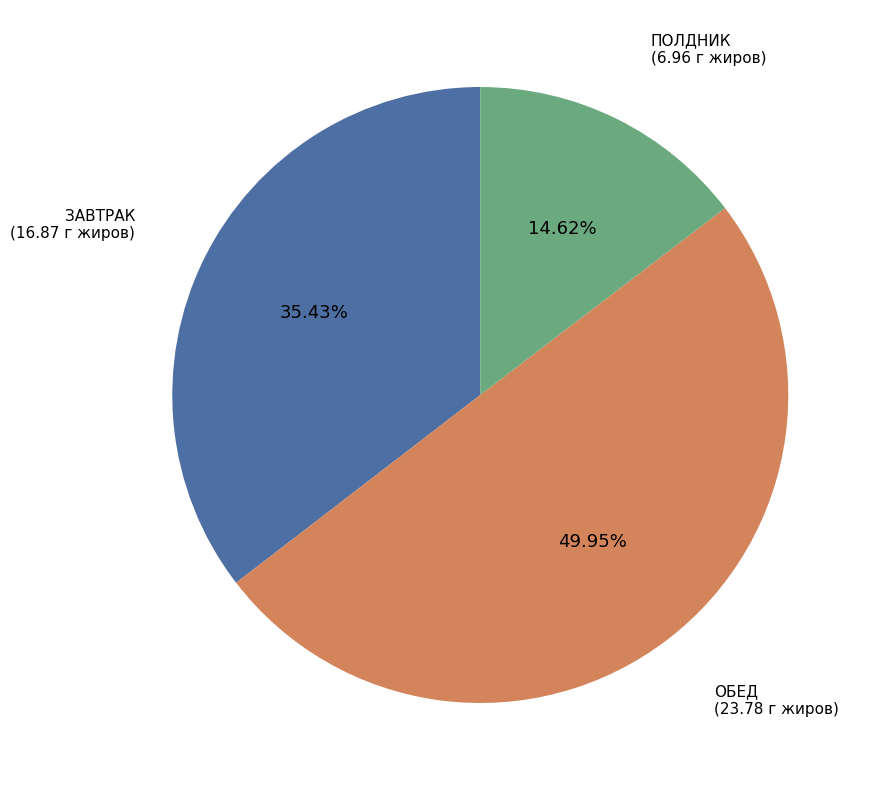

What is the ratio of the value at ЗАВТРАК to the value at ПОЛДНИК?

2.4